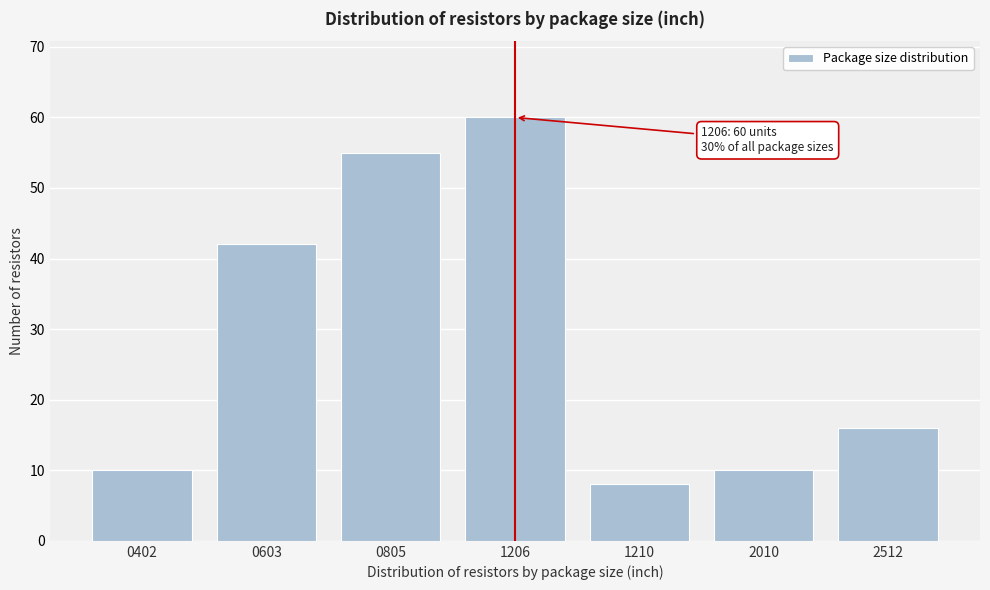

Reading right to left, what are all the values shown in this chart?

16	10	8	60	55	42	10